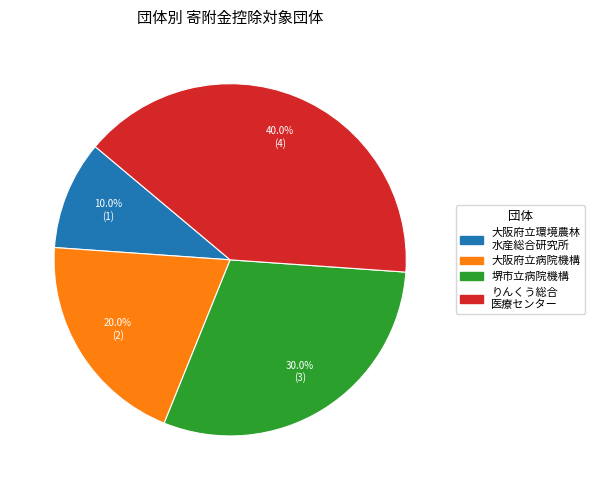

Is there a majority slice in this chart?

No